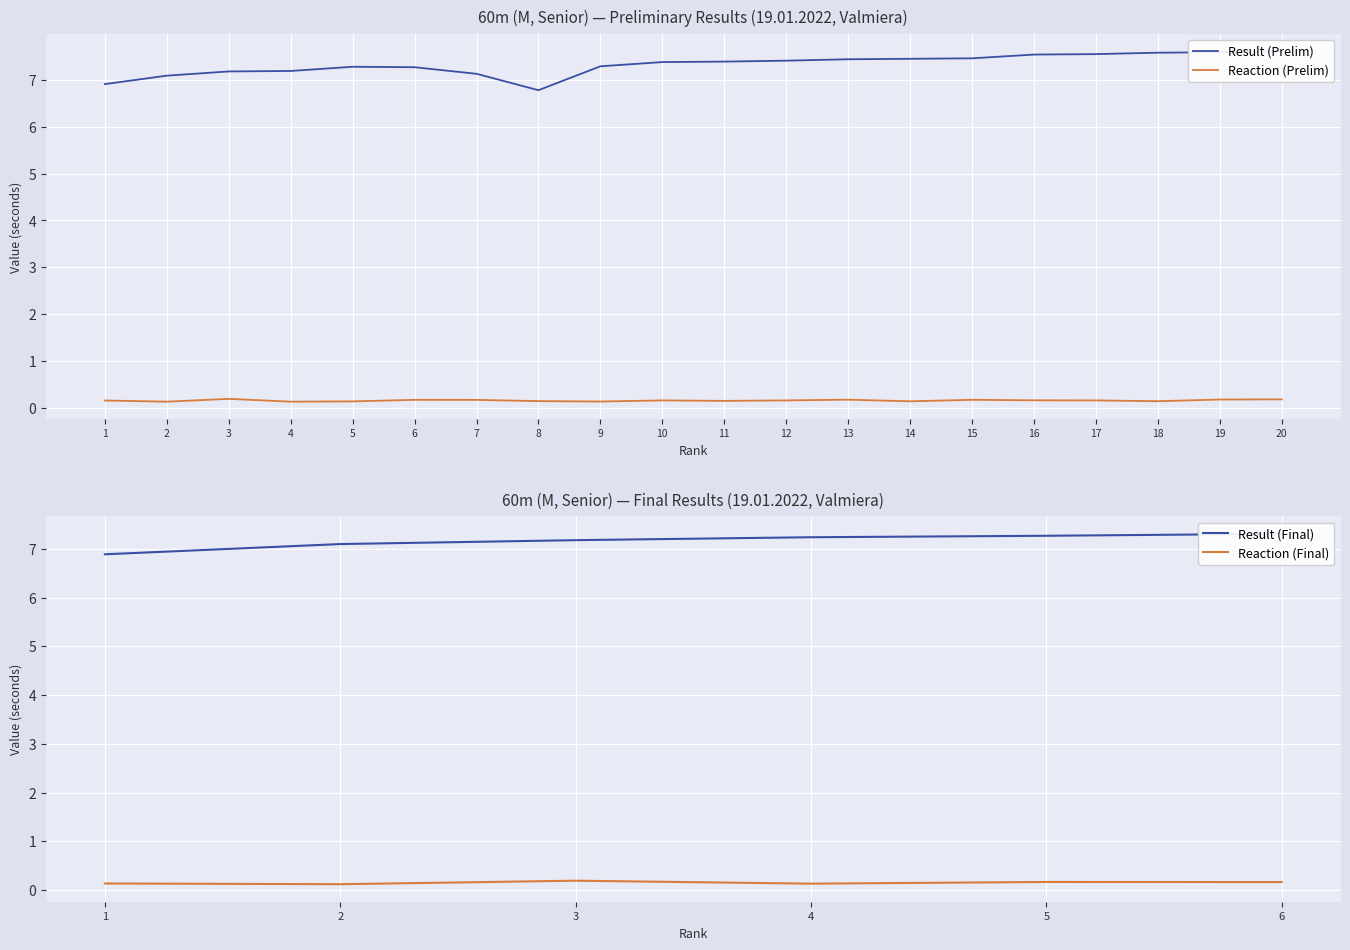

Which series has the largest total across all categories?

Result (Prelim)